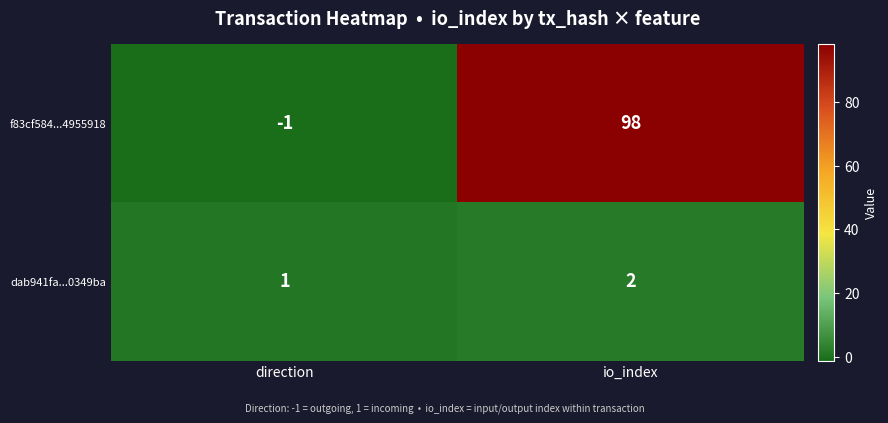

Reading right to left, list all the values displayed in this chart.

f83cf584...4955918: 98	-1
dab941fa...0349ba: 2	1